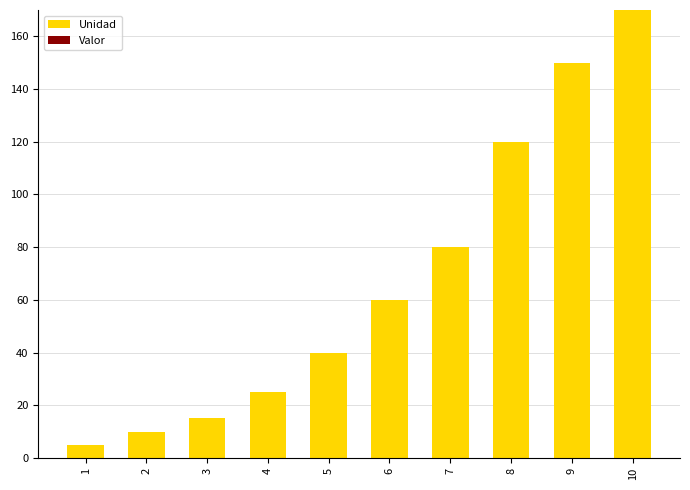

Are the bars horizontal?

No